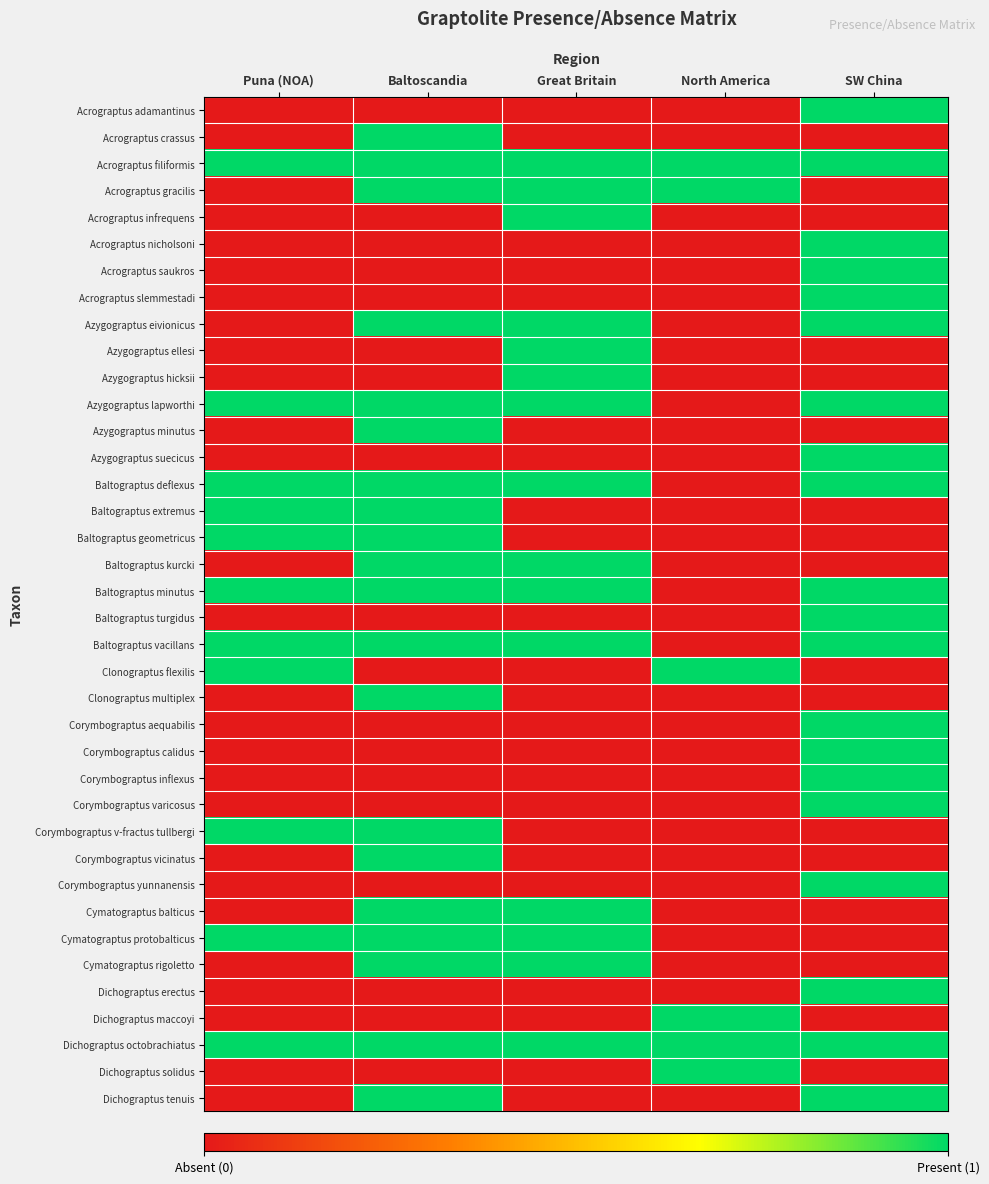

Reading left to right, list all the values displayed in this chart.

Acrograptus adamantinus: Puna (NOA)=0	Baltoscandia=0	Great Britain=0	North America=0	SW China=1
Acrograptus crassus: Puna (NOA)=0	Baltoscandia=1	Great Britain=0	North America=0	SW China=0
Acrograptus filiformis: Puna (NOA)=1	Baltoscandia=1	Great Britain=1	North America=1	SW China=1
Acrograptus gracilis: Puna (NOA)=0	Baltoscandia=1	Great Britain=1	North America=1	SW China=0
Acrograptus infrequens: Puna (NOA)=0	Baltoscandia=0	Great Britain=1	North America=0	SW China=0
Acrograptus nicholsoni: Puna (NOA)=0	Baltoscandia=0	Great Britain=0	North America=0	SW China=1
Acrograptus saukros: Puna (NOA)=0	Baltoscandia=0	Great Britain=0	North America=0	SW China=1
Acrograptus slemmestadi: Puna (NOA)=0	Baltoscandia=0	Great Britain=0	North America=0	SW China=1
Azygograptus eivionicus: Puna (NOA)=0	Baltoscandia=1	Great Britain=1	North America=0	SW China=1
Azygograptus ellesi: Puna (NOA)=0	Baltoscandia=0	Great Britain=1	North America=0	SW China=0
Azygograptus hicksii: Puna (NOA)=0	Baltoscandia=0	Great Britain=1	North America=0	SW China=0
Azygograptus lapworthi: Puna (NOA)=1	Baltoscandia=1	Great Britain=1	North America=0	SW China=1
Azygograptus minutus: Puna (NOA)=0	Baltoscandia=1	Great Britain=0	North America=0	SW China=0
Azygograptus suecicus: Puna (NOA)=0	Baltoscandia=0	Great Britain=0	North America=0	SW China=1
Baltograptus deflexus: Puna (NOA)=1	Baltoscandia=1	Great Britain=1	North America=0	SW China=1
Baltograptus extremus: Puna (NOA)=1	Baltoscandia=1	Great Britain=0	North America=0	SW China=0
Baltograptus geometricus: Puna (NOA)=1	Baltoscandia=1	Great Britain=0	North America=0	SW China=0
Baltograptus kurcki: Puna (NOA)=0	Baltoscandia=1	Great Britain=1	North America=0	SW China=0
Baltograptus minutus: Puna (NOA)=1	Baltoscandia=1	Great Britain=1	North America=0	SW China=1
Baltograptus turgidus: Puna (NOA)=0	Baltoscandia=0	Great Britain=0	North America=0	SW China=1
Baltograptus vacillans: Puna (NOA)=1	Baltoscandia=1	Great Britain=1	North America=0	SW China=1
Clonograptus flexilis: Puna (NOA)=1	Baltoscandia=0	Great Britain=0	North America=1	SW China=0
Clonograptus multiplex: Puna (NOA)=0	Baltoscandia=1	Great Britain=0	North America=0	SW China=0
Corymbograptus aequabilis: Puna (NOA)=0	Baltoscandia=0	Great Britain=0	North America=0	SW China=1
Corymbograptus calidus: Puna (NOA)=0	Baltoscandia=0	Great Britain=0	North America=0	SW China=1
Corymbograptus inflexus: Puna (NOA)=0	Baltoscandia=0	Great Britain=0	North America=0	SW China=1
Corymbograptus varicosus: Puna (NOA)=0	Baltoscandia=0	Great Britain=0	North America=0	SW China=1
Corymbograptus v-fractus tullbergi: Puna (NOA)=1	Baltoscandia=1	Great Britain=0	North America=0	SW China=0
Corymbograptus vicinatus: Puna (NOA)=0	Baltoscandia=1	Great Britain=0	North America=0	SW China=0
Corymbograptus yunnanensis: Puna (NOA)=0	Baltoscandia=0	Great Britain=0	North America=0	SW China=1
Cymatograptus balticus: Puna (NOA)=0	Baltoscandia=1	Great Britain=1	North America=0	SW China=0
Cymatograptus protobalticus: Puna (NOA)=1	Baltoscandia=1	Great Britain=1	North America=0	SW China=0
Cymatograptus rigoletto: Puna (NOA)=0	Baltoscandia=1	Great Britain=1	North America=0	SW China=0
Dichograptus erectus: Puna (NOA)=0	Baltoscandia=0	Great Britain=0	North America=0	SW China=1
Dichograptus maccoyi: Puna (NOA)=0	Baltoscandia=0	Great Britain=0	North America=1	SW China=0
Dichograptus octobrachiatus: Puna (NOA)=1	Baltoscandia=1	Great Britain=1	North America=1	SW China=1
Dichograptus solidus: Puna (NOA)=0	Baltoscandia=0	Great Britain=0	North America=1	SW China=0
Dichograptus tenuis: Puna (NOA)=0	Baltoscandia=1	Great Britain=0	North America=0	SW China=1